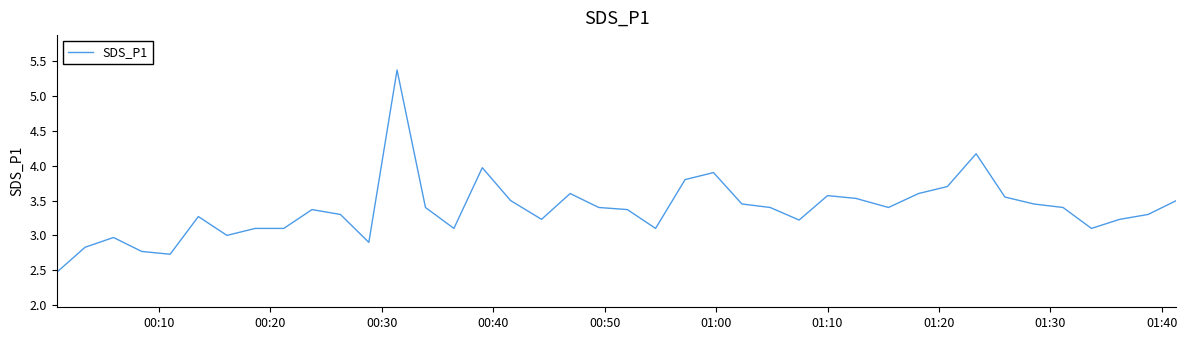

What is the smallest value displayed?

2.5